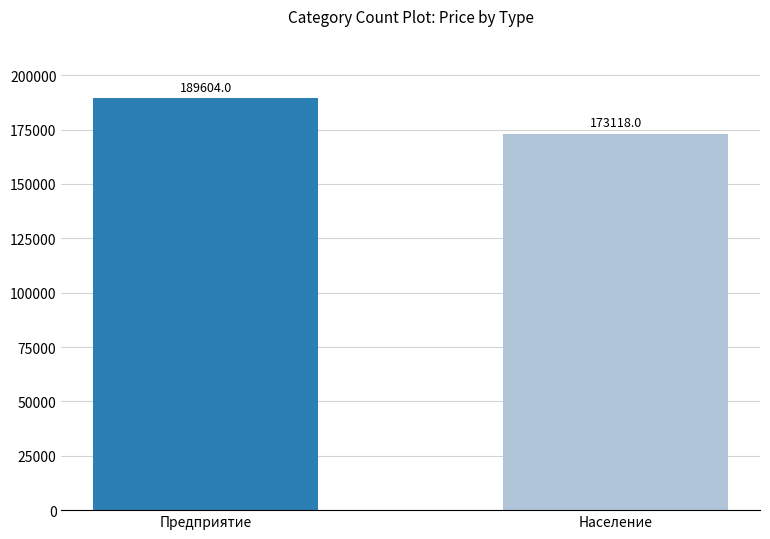

True or false: the data shows 189604 at Предприятие.

True